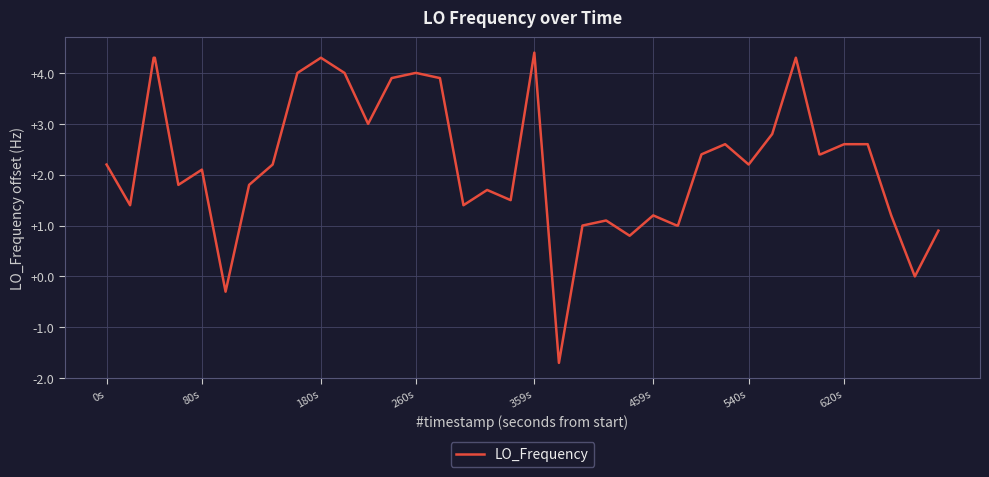

What is the greatest value displayed?

4.4